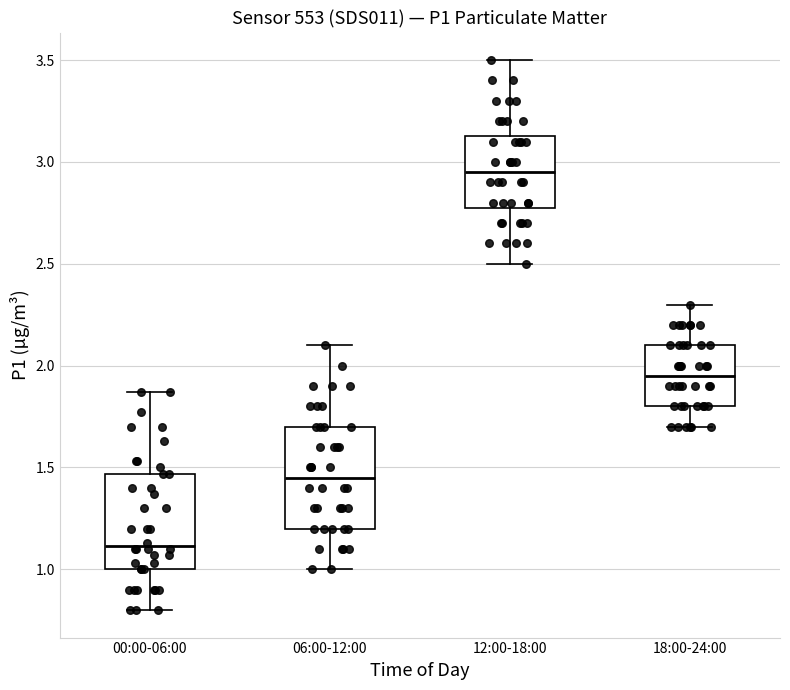

Where does the lower whisker of the box for 00:00-06:00 end on the y-axis? The values are not printed on the chart, so give them approximately, as read against the axis.

0.80